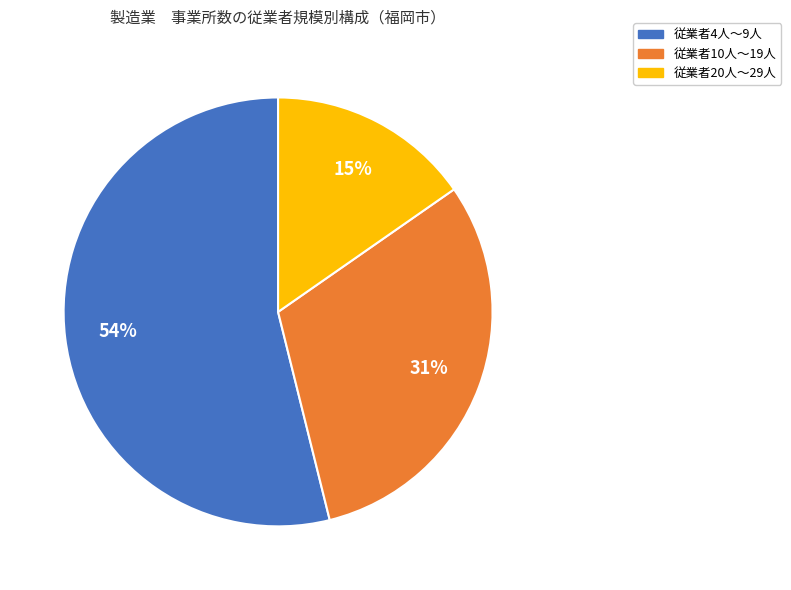

What is the ratio of the value at 従業者4人～9人 to the value at 従業者10人～19人?

1.7